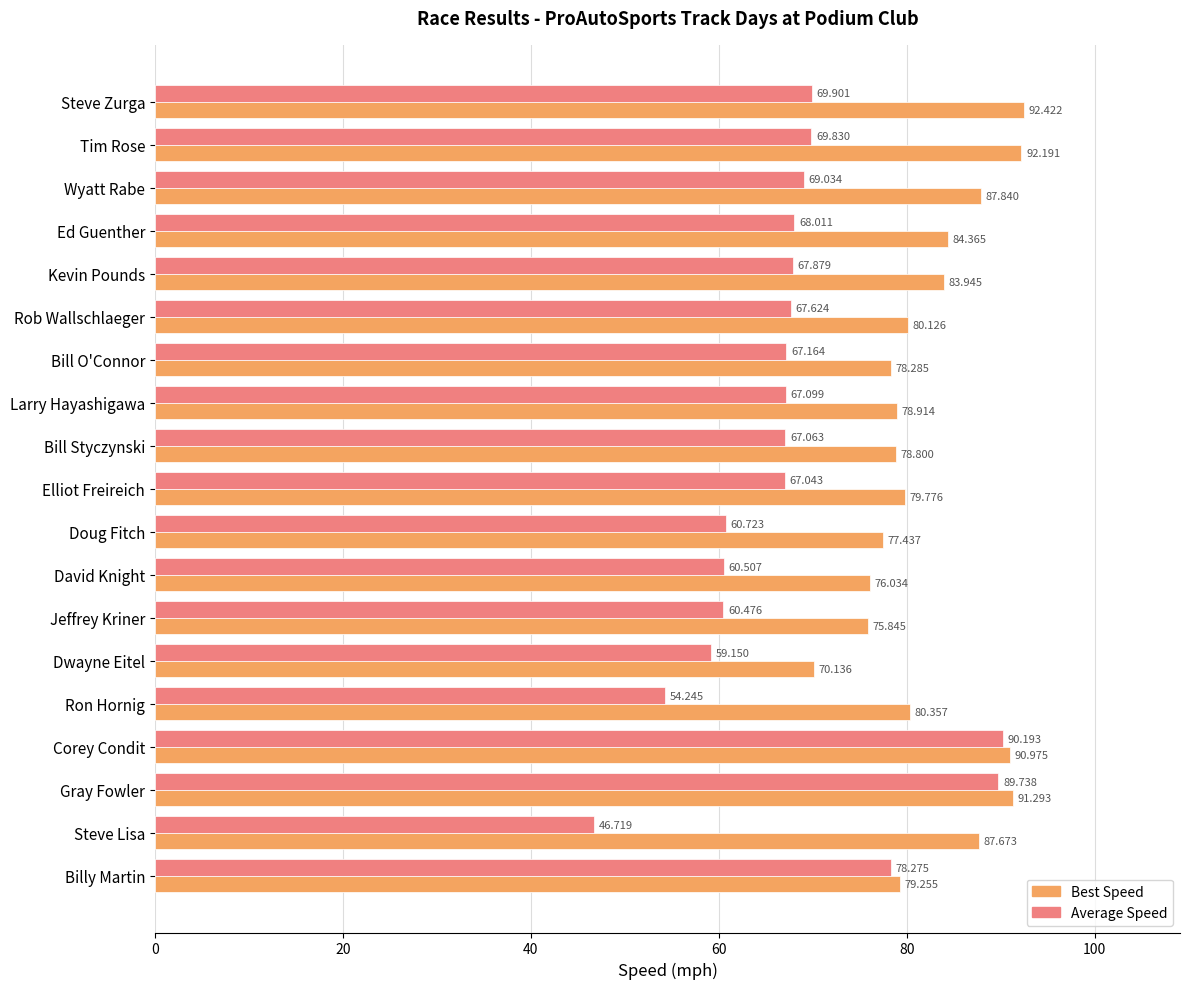

List the series in order of their peak value, lowest first.

Average Speed, Best Speed